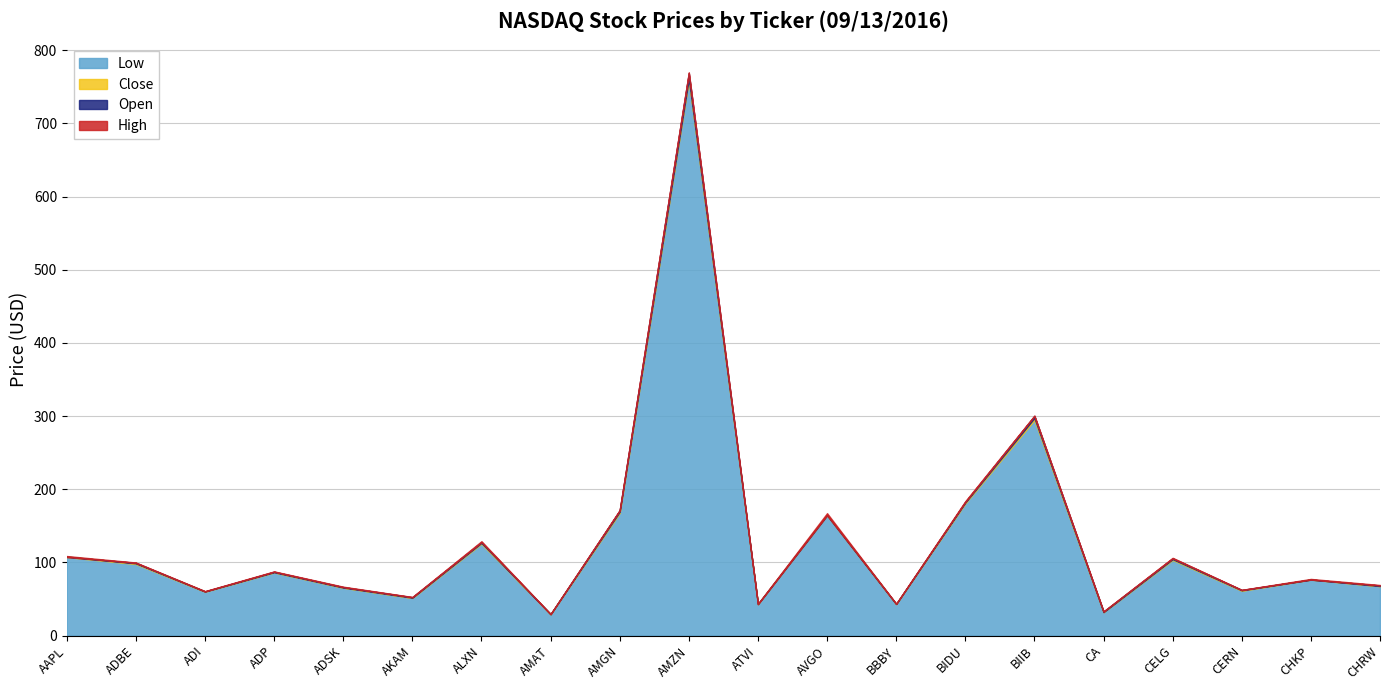

Which has a higher value, BIIB or ATVI?

BIIB